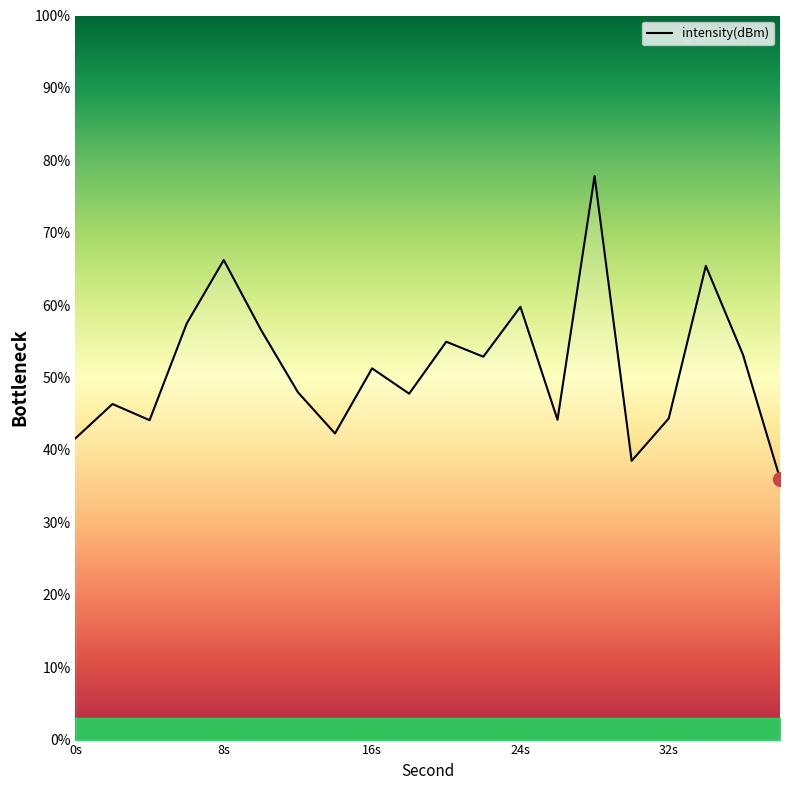

What is the difference between the maximum and minimum values?

41.8